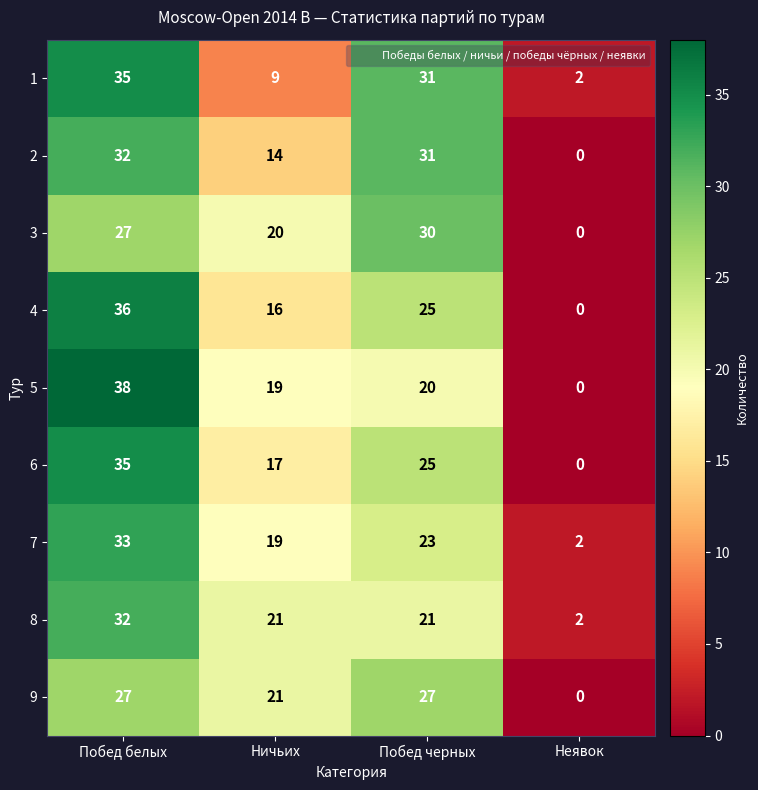

What is the difference between the maximum and minimum values in the 2 series?

32